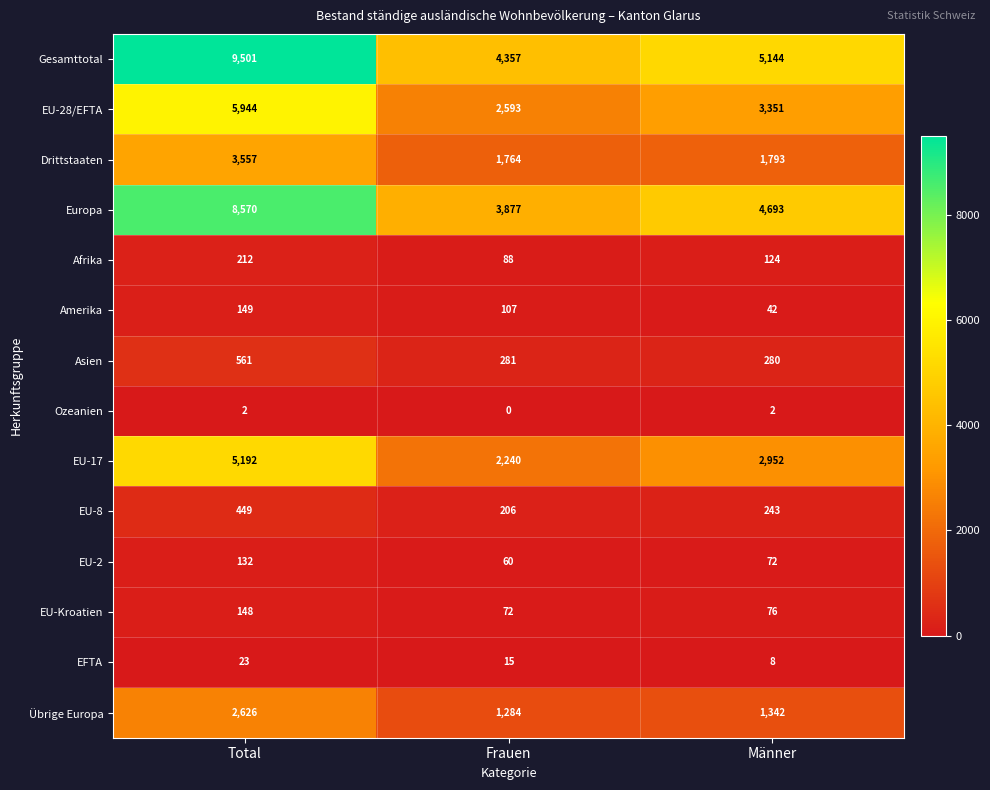

Is it true that Übrige Europa equals 3465 at Total?

False